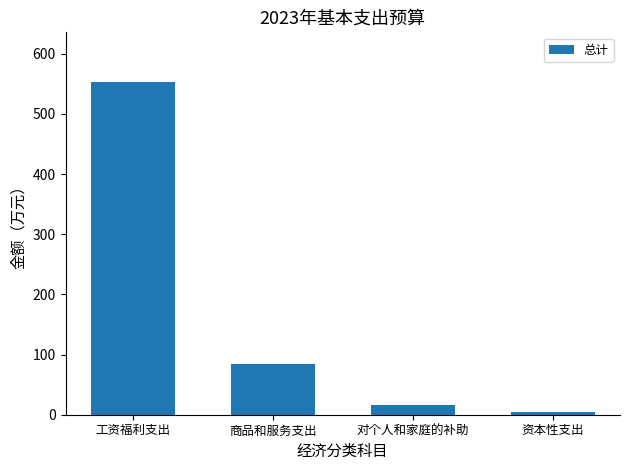

What is the approximate value at 工资福利支出?

552.8